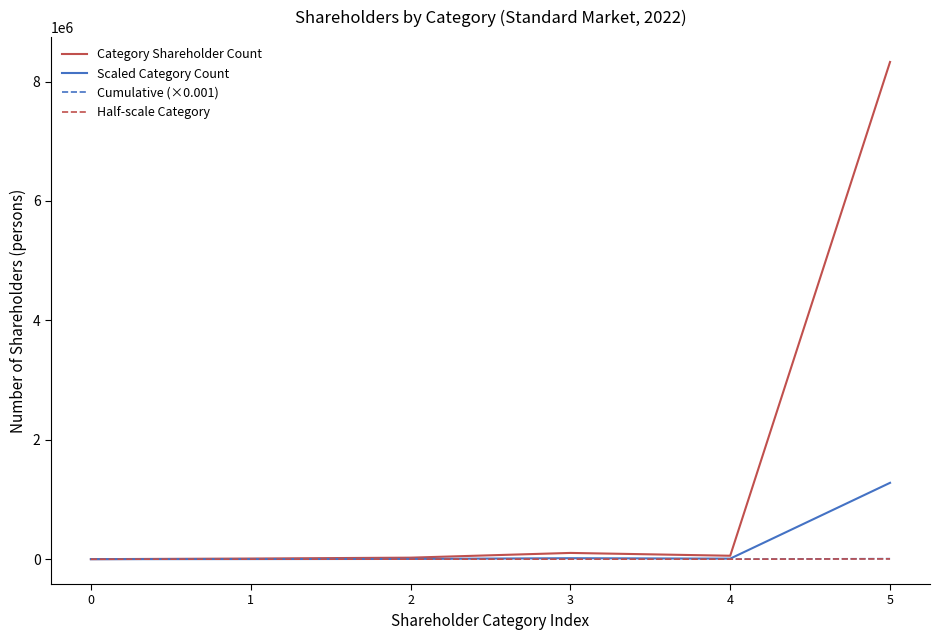

Which series has the largest total across all categories?

Category Shareholder Count